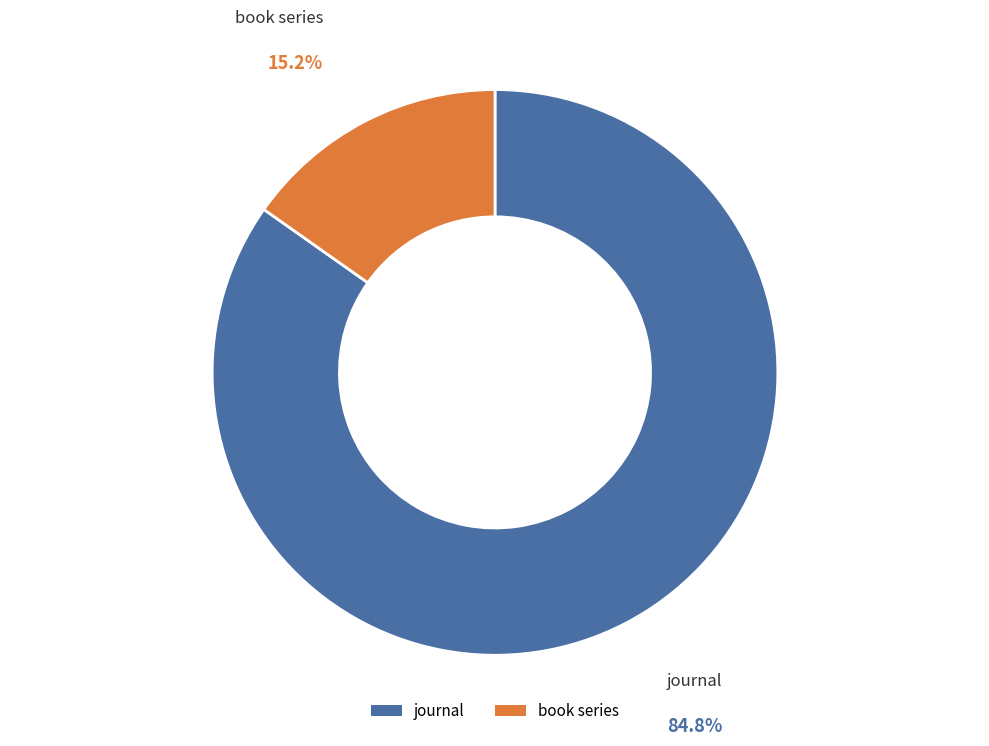

To the nearest percent, what is the difference between the journal and book series slice percentages?

70%